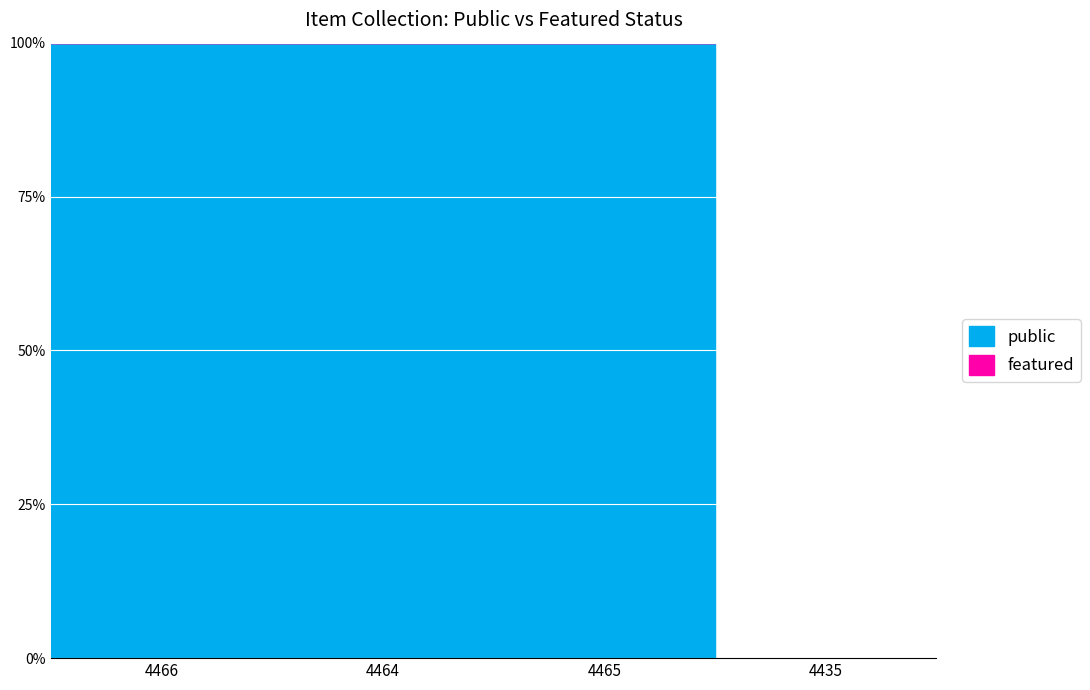

The featured series shows 0 at 4464. True or false?

True